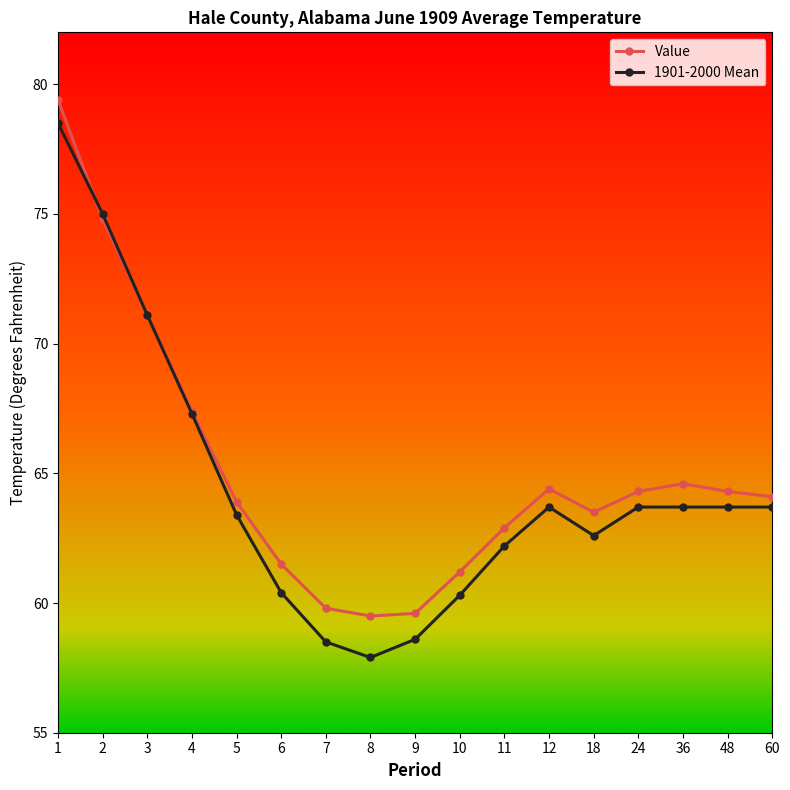

Is the value of 1901-2000 Mean at 48 greater than the value of Value at 12?

No